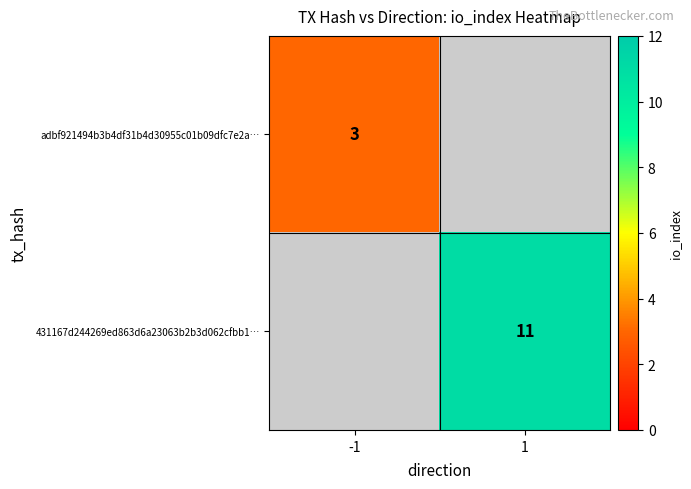

The adbf921494b3b4df31b4d30955c01b09dfc7e2a… series shows 3 at -1. True or false?

True